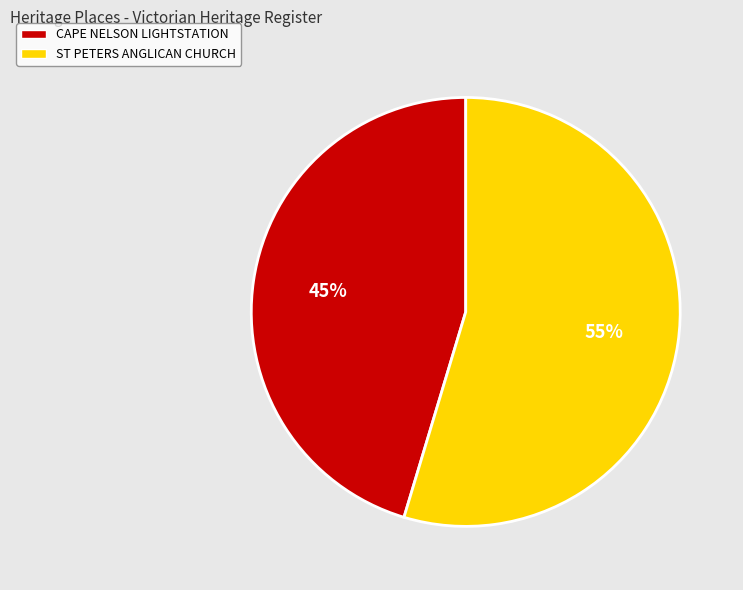

Is it true that CAPE NELSON LIGHTSTATION is 45% of the pie?

True